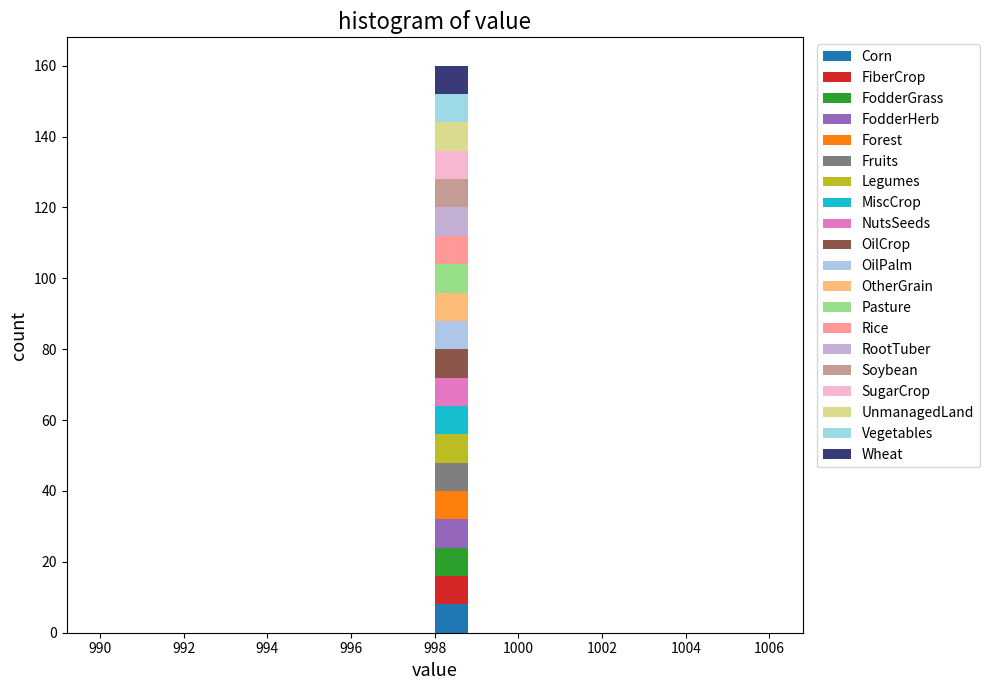

What is the total height of the stacked bar covering 998.0 to 998.8 on the x-axis? The values are not printed on the chart, so give them approximately, as read against the axis.

160